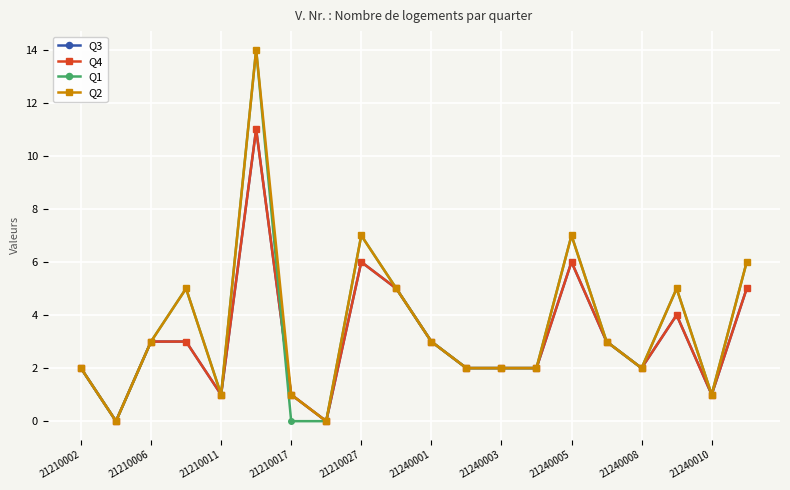

What is the label of the 20th point from the left?

19